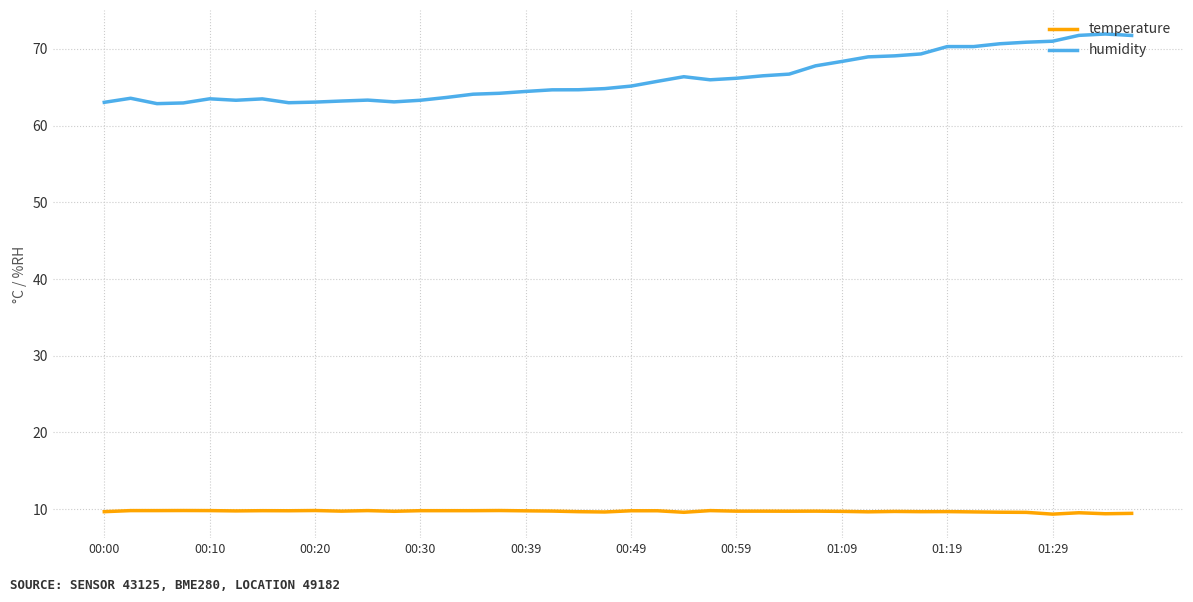

What is the maximum value for temperature?

9.8